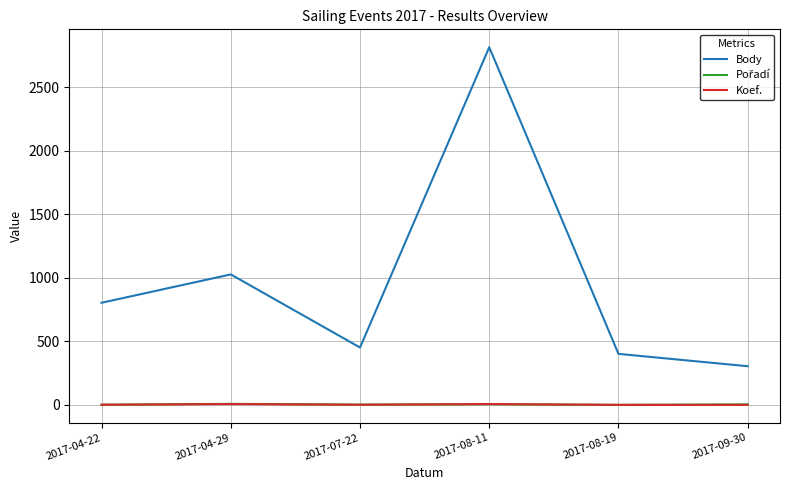

What is the difference between the second highest and second lowest values in the Koef. series?

6